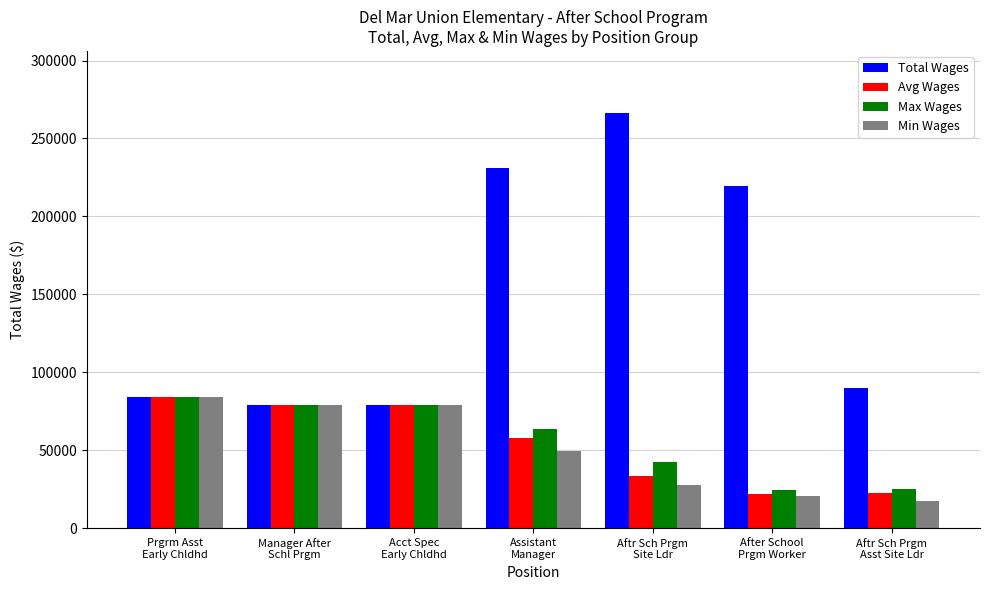

Which series has the largest total across all categories?

Total Wages